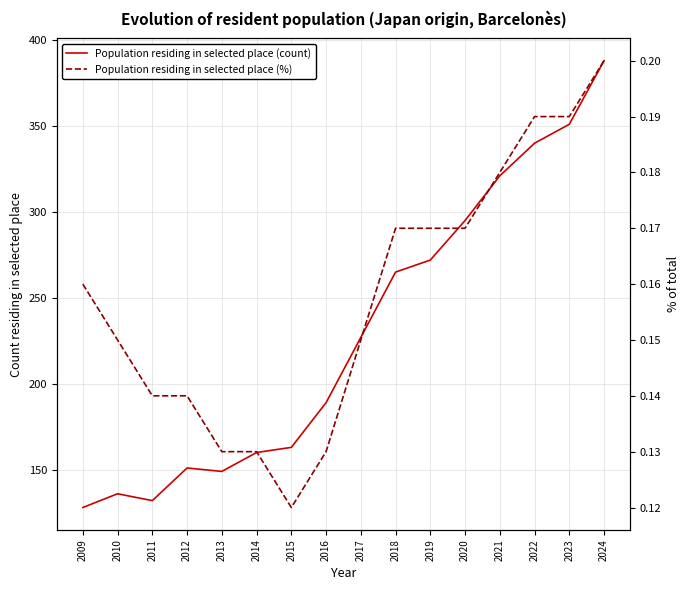

What is the highest value of the Population residing in selected place (count) series?

388.0